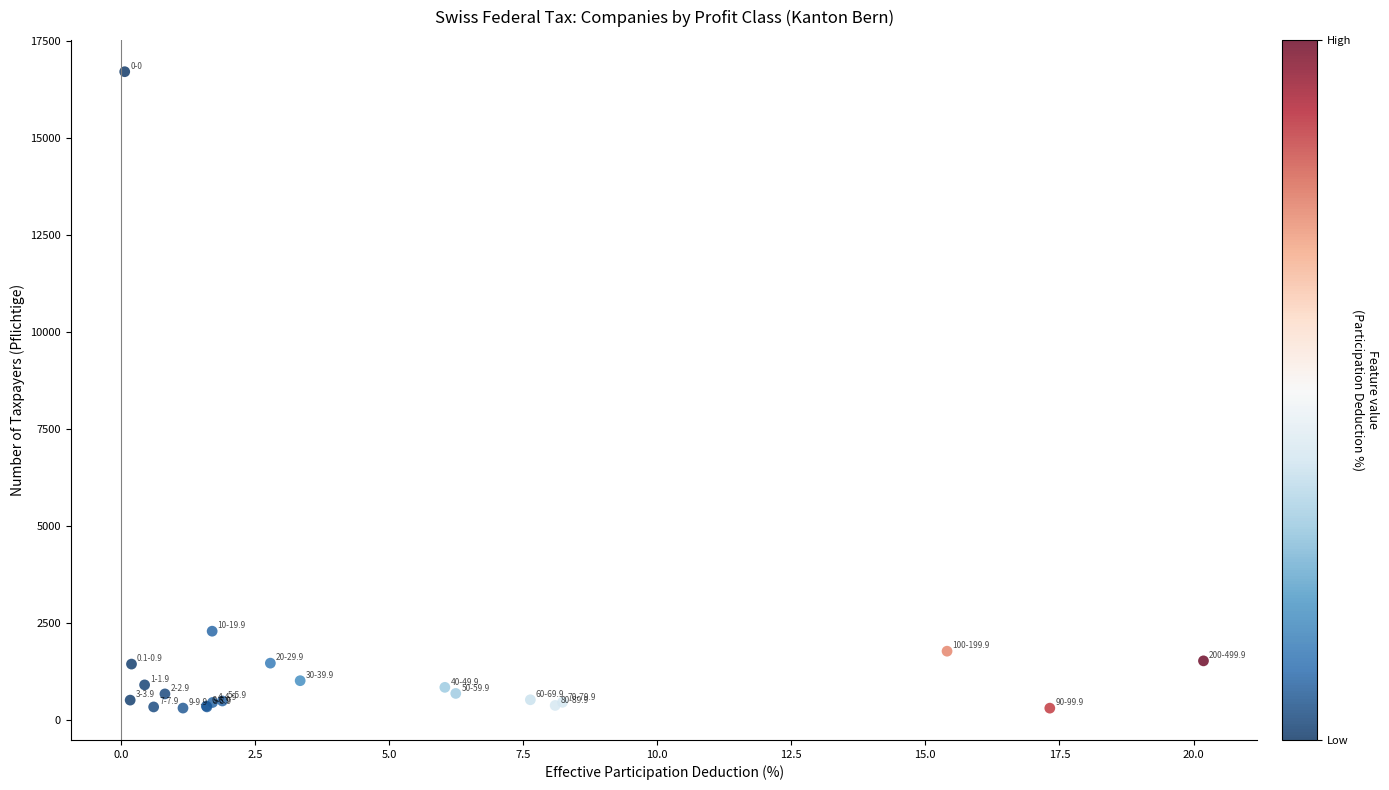

What Y value in the scatter plot is closest to 8502?

2288